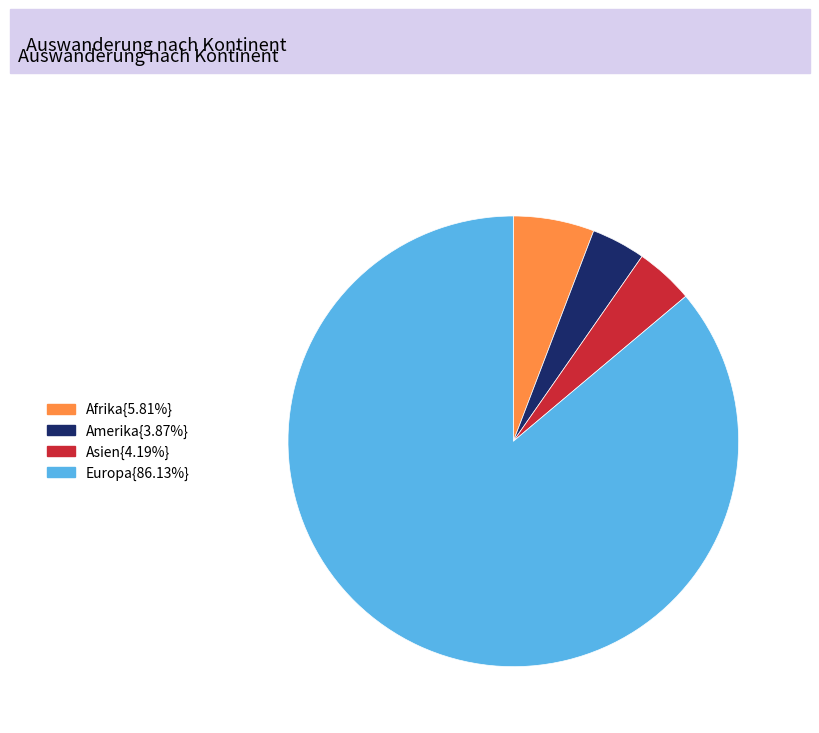

Is there a majority slice in this chart?

Yes